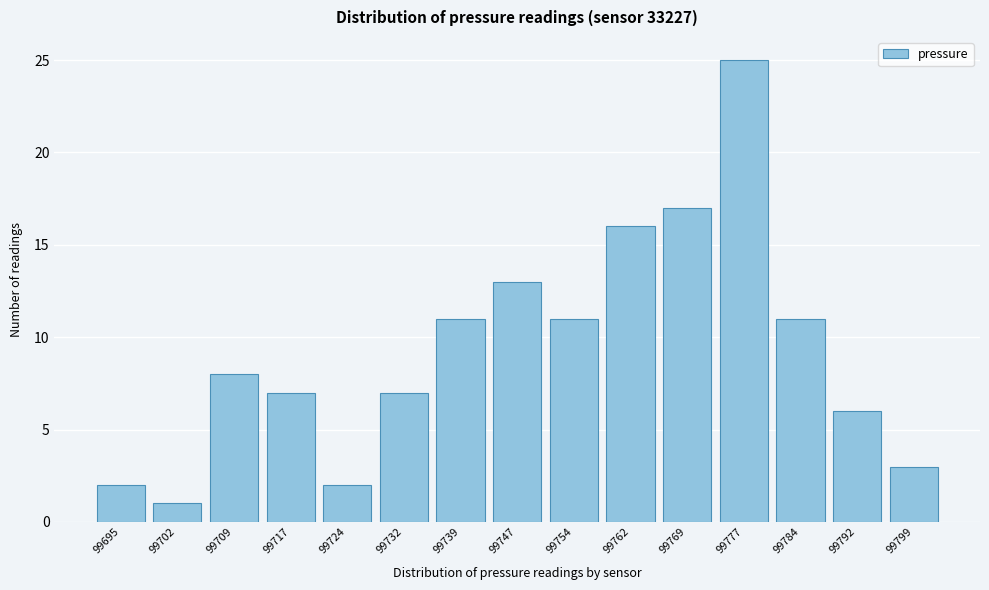

Reading left to right, extract all data points from this chart.

2	1	8	7	2	7	11	13	11	16	17	25	11	6	3